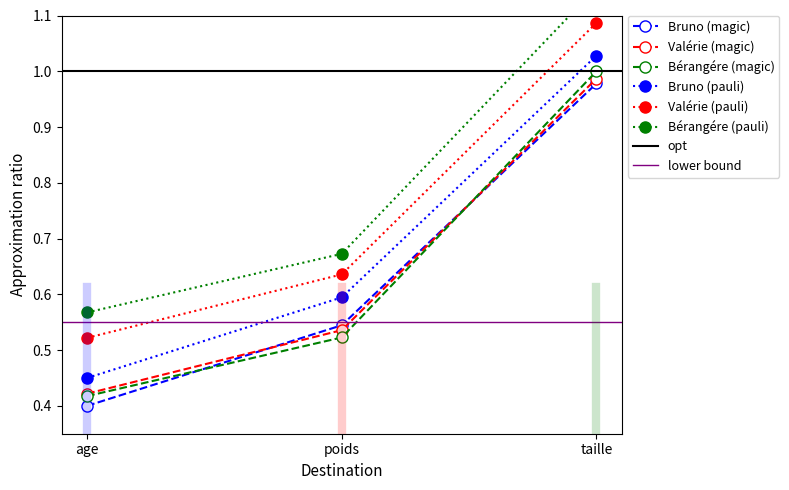

List the series in order of their peak value, highest first.

Bérangére, Valérie, Bruno